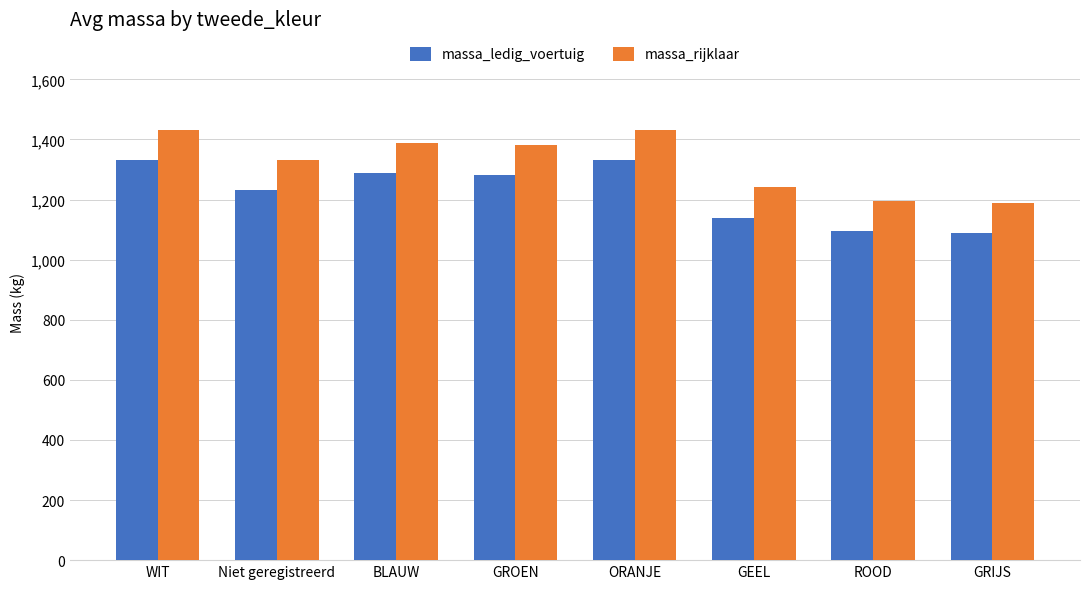

List the series in order of their peak value, lowest first.

massa_ledig_voertuig, massa_rijklaar